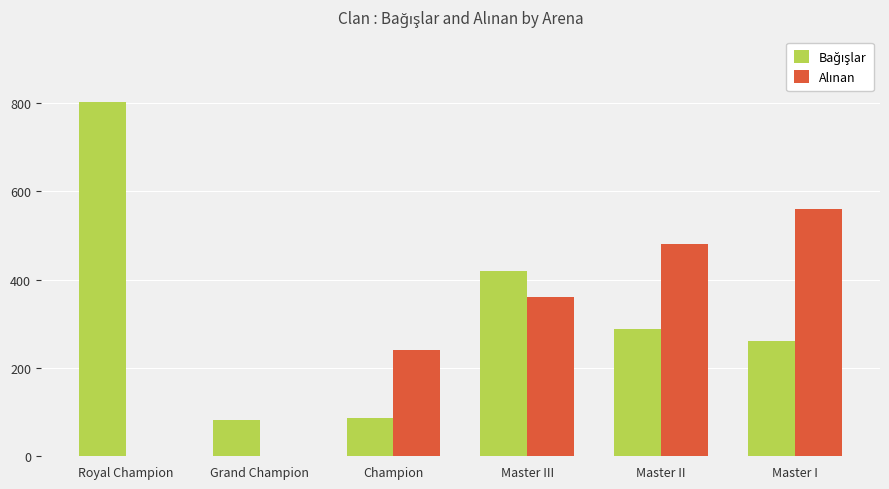

What is the total value across all series at Grand Champion?

82